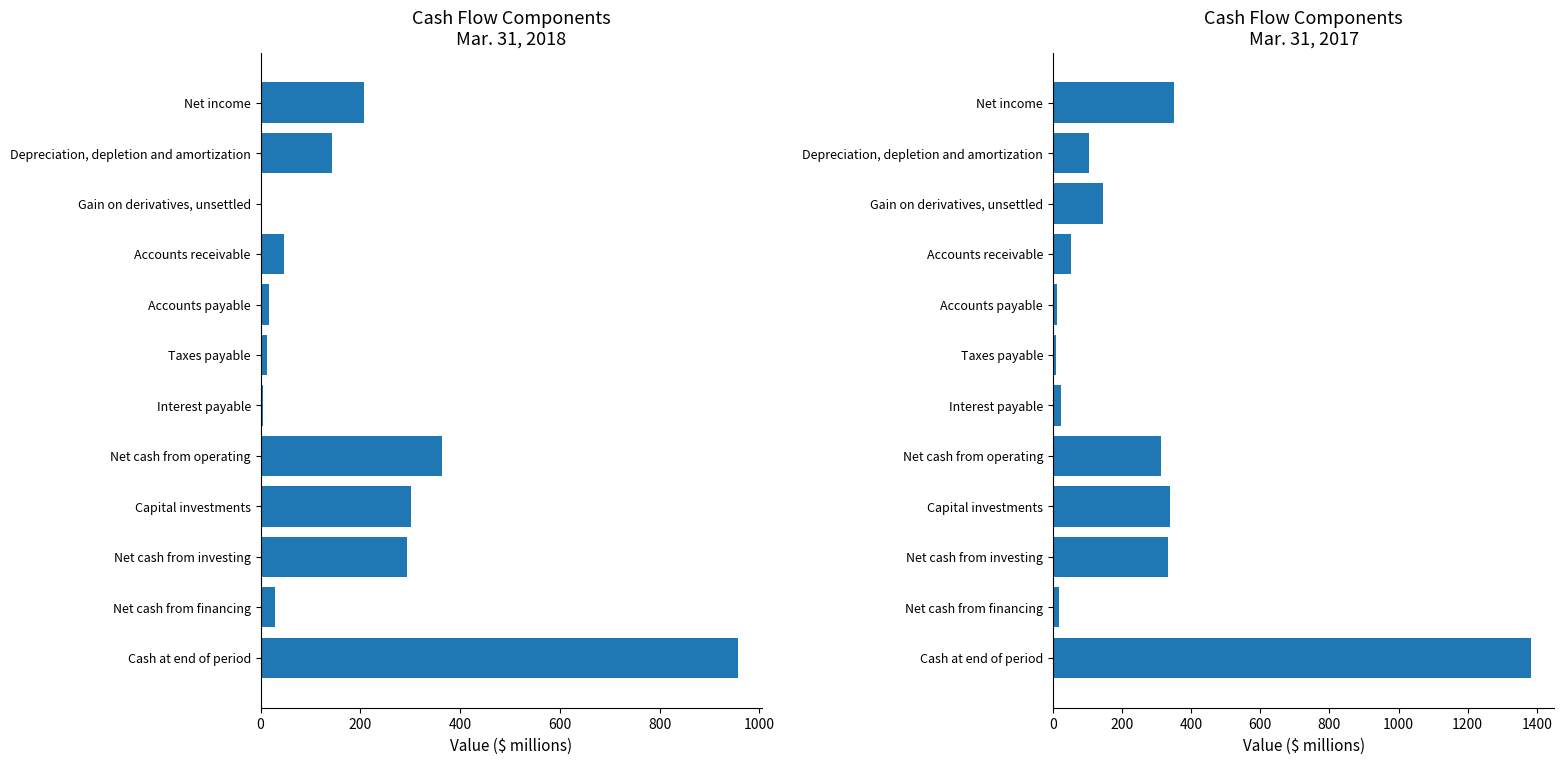

Which series has the largest total across all categories?

Mar. 31, 2017